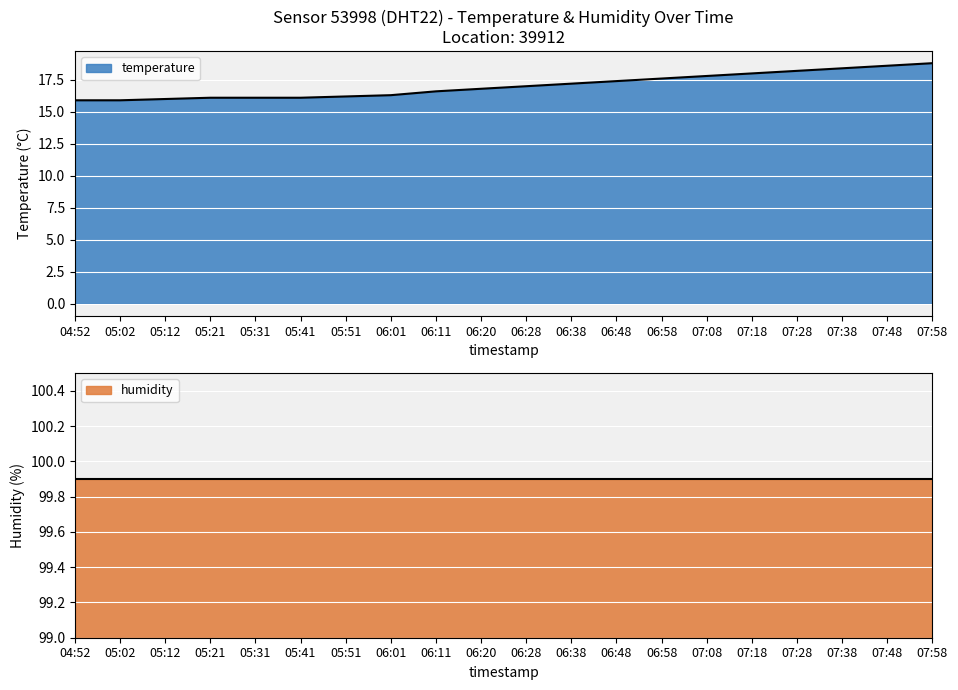

At which label does the data first exceed 17?

06:38